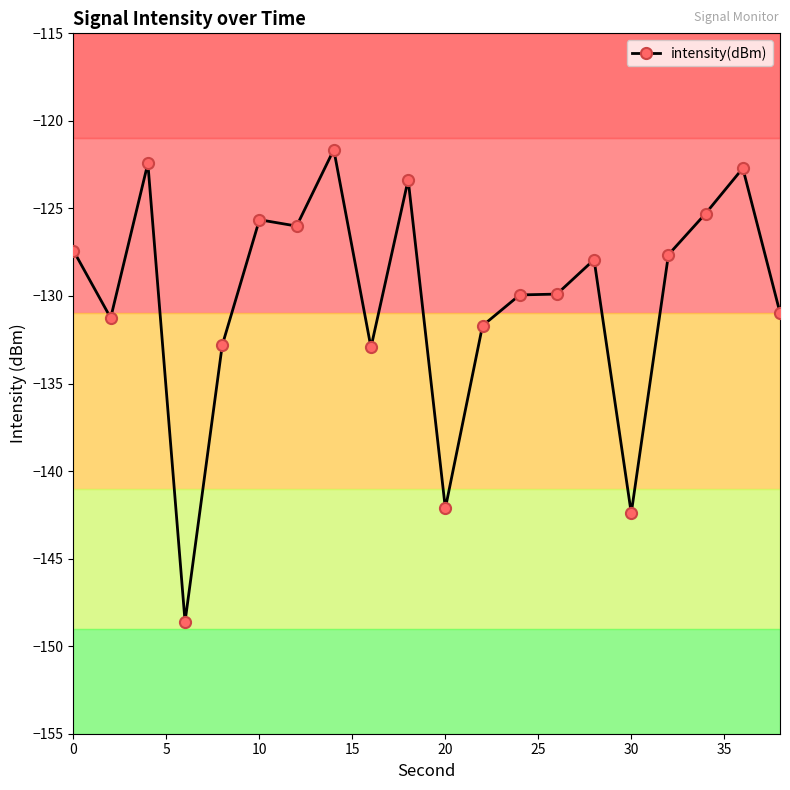

What is the maximum value shown in the chart?

-121.6